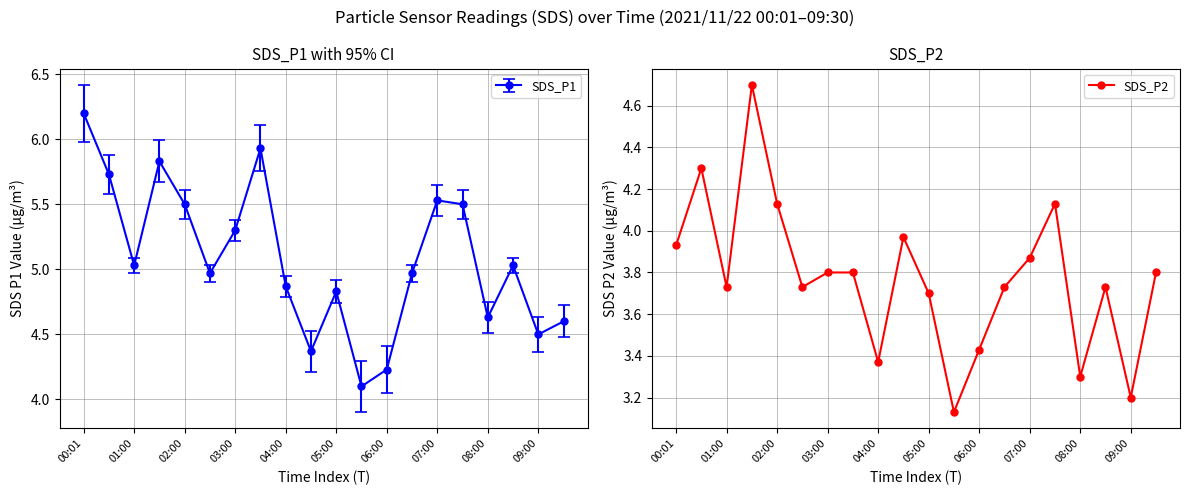

At which category does SDS_P2 reach its first local valley?

01:00